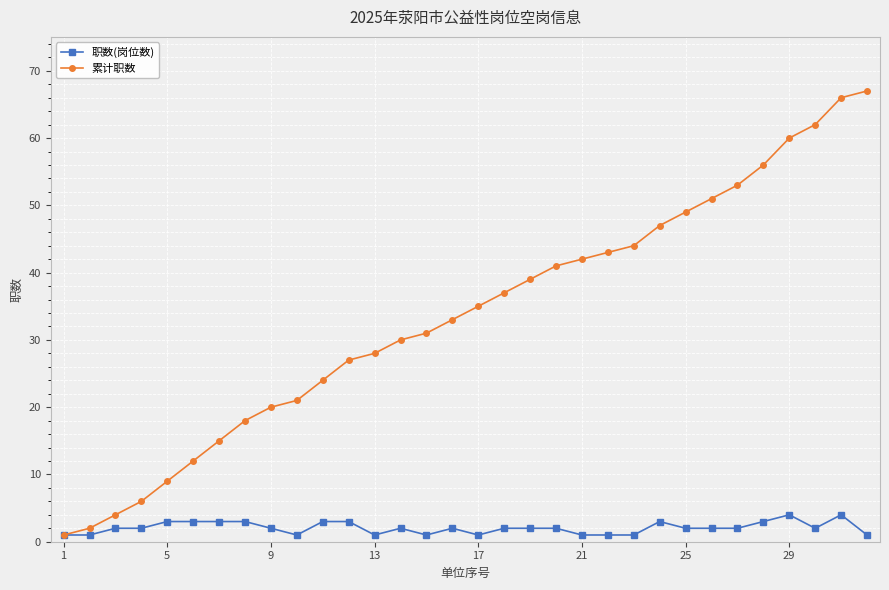

List the series in order of their overall mean, highest first.

累计职数, 职数(岗位数)